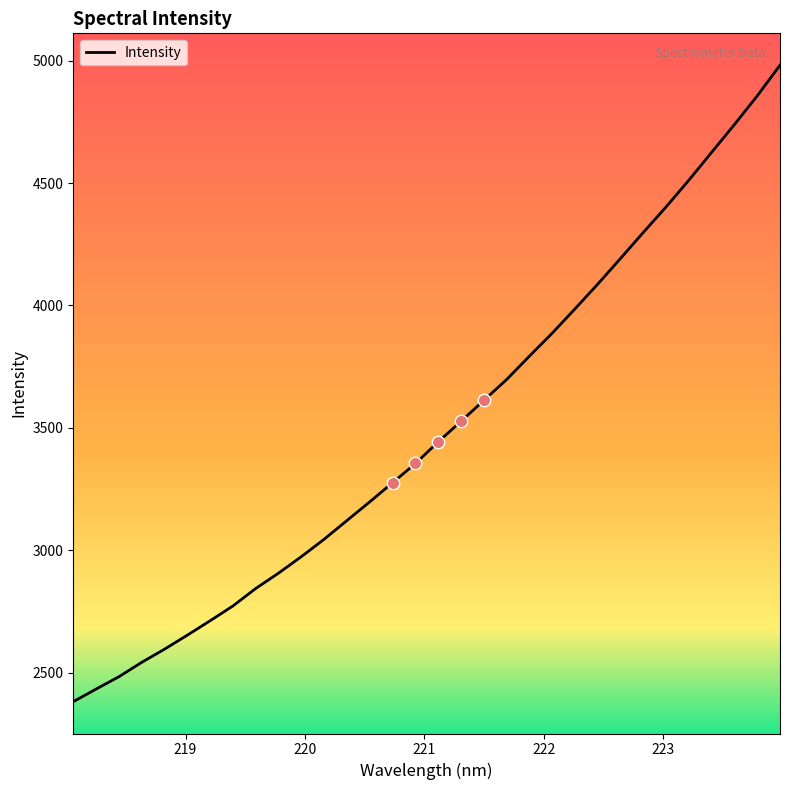

What is the maximum value shown in the chart?

4982.1